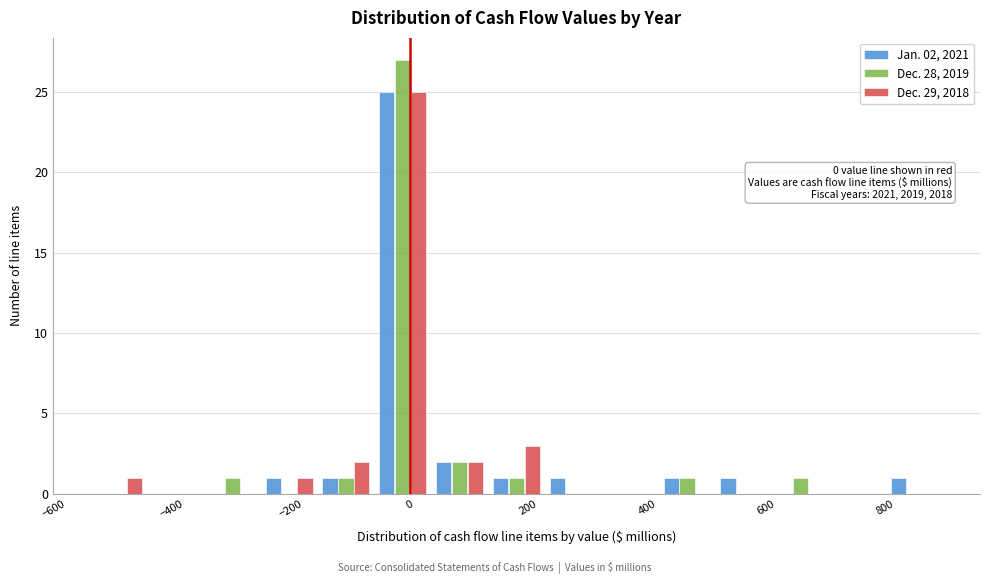

In the Jan. 02, 2021 series, which range on the x-axis has the tallest bar?

-60 to 40